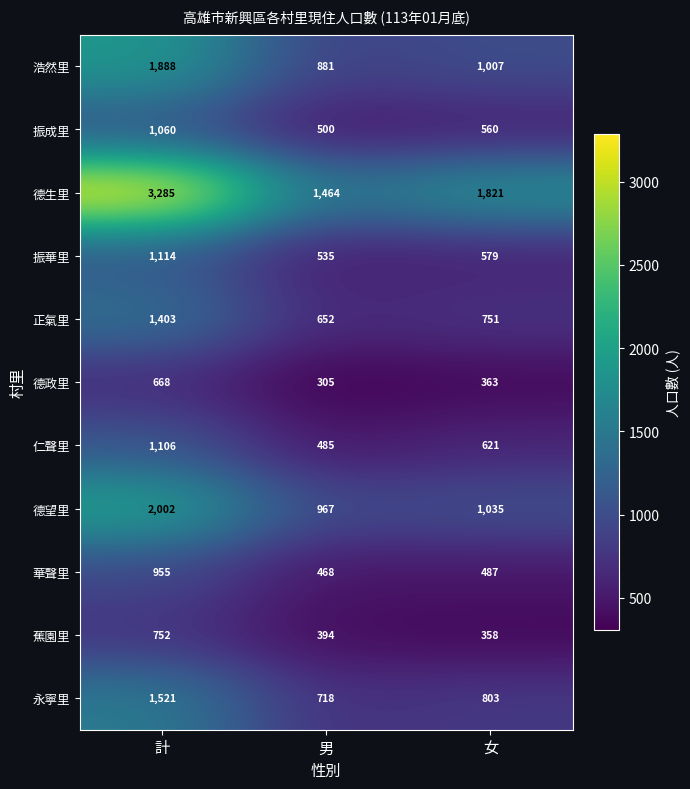

How many data points does each series have?

3